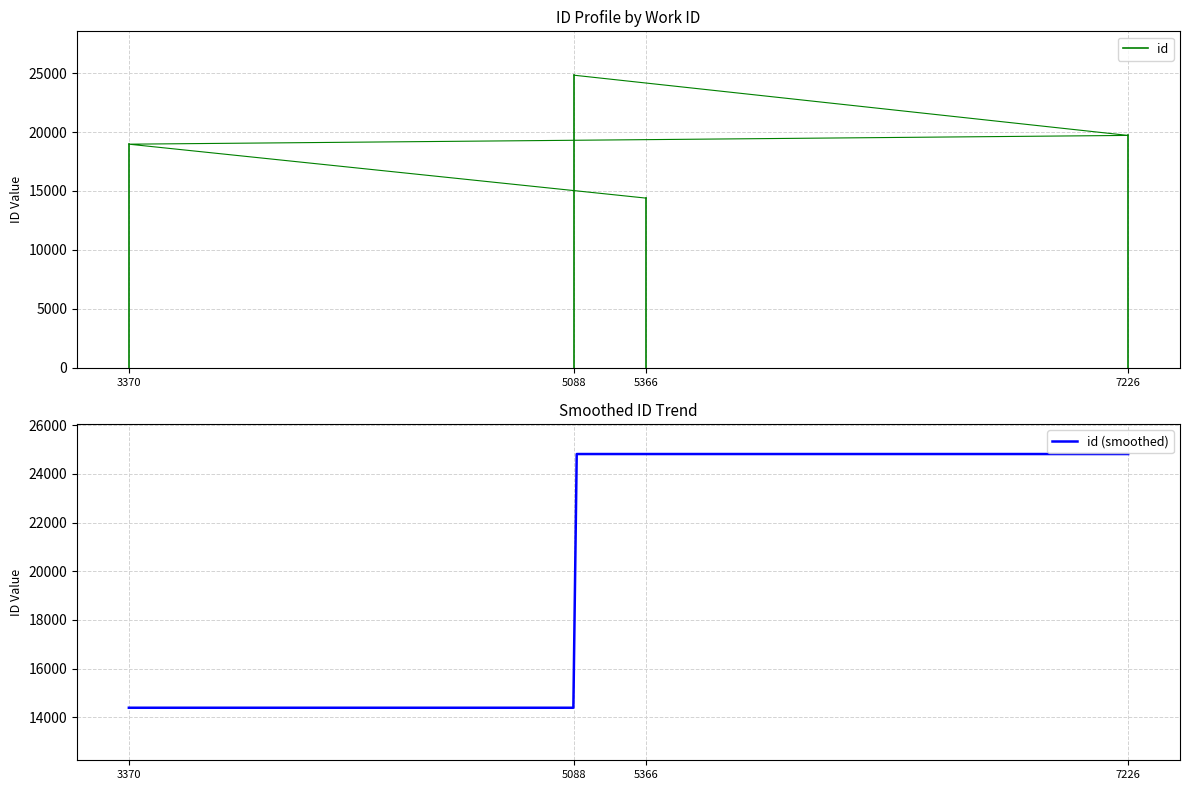

What is the difference between the maximum and minimum values?

10426